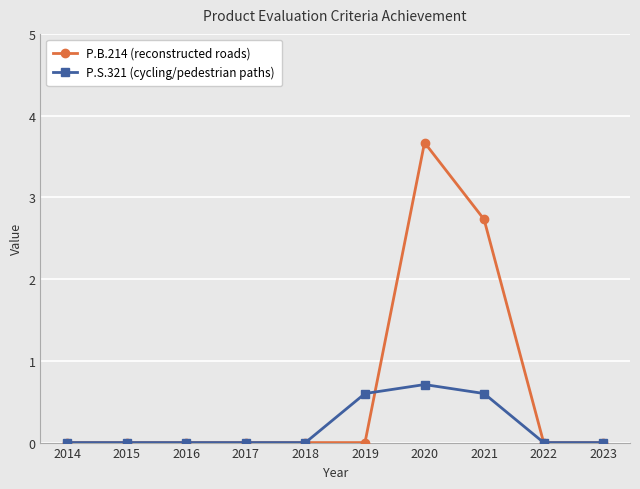

In P.B.214 (reconstructed roads), how many points are higher than both neighbors (excluding endpoints)?

1